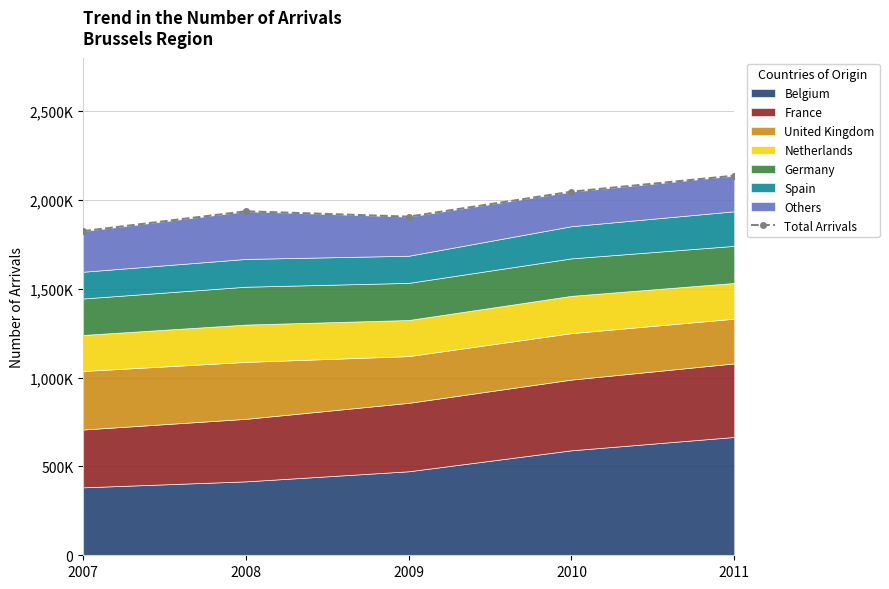

Reading left to right, what are all the values shown in this chart?

1823857	1935557	1905382	2045850	2135873